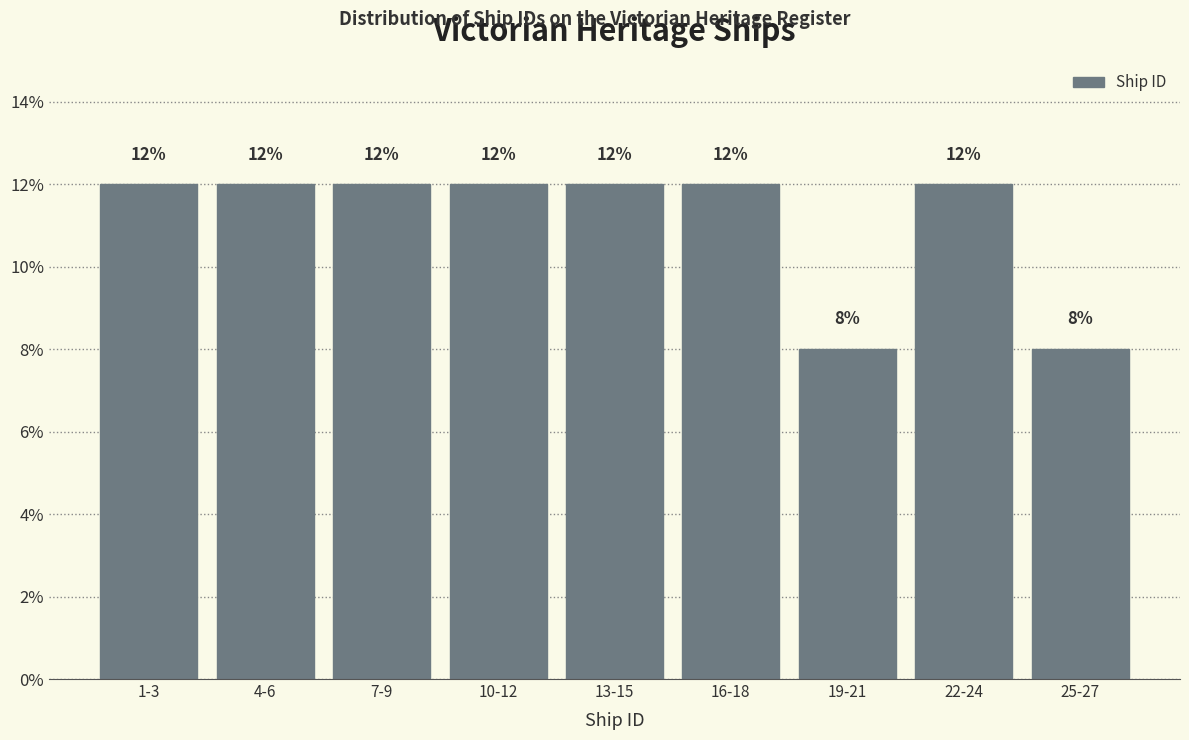

Reading left to right, list all the values displayed in this chart.

12	12	12	12	12	12	8	12	8